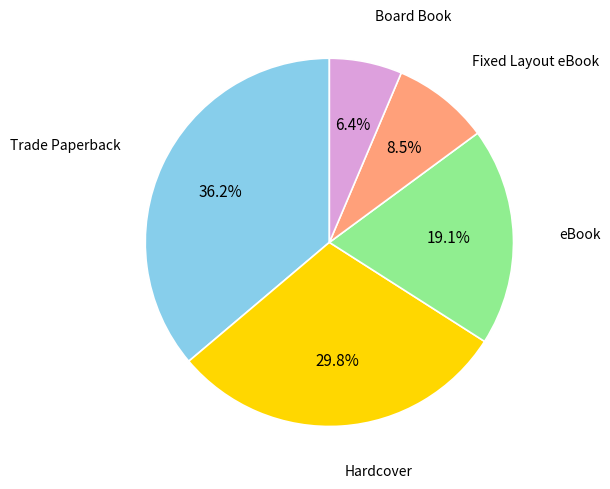

The Fixed Layout eBook slice represents 1% of the pie. True or false?

False